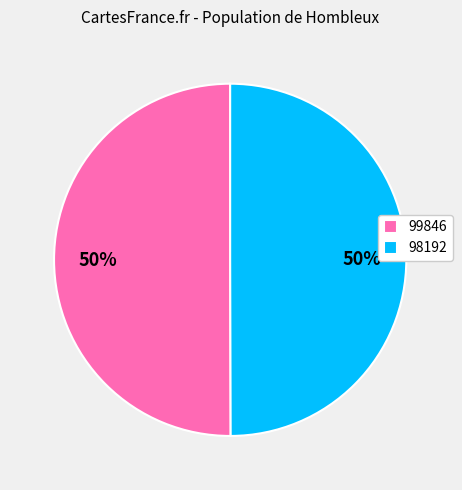

What percentage is the 98192 slice, to the nearest percent?

50%